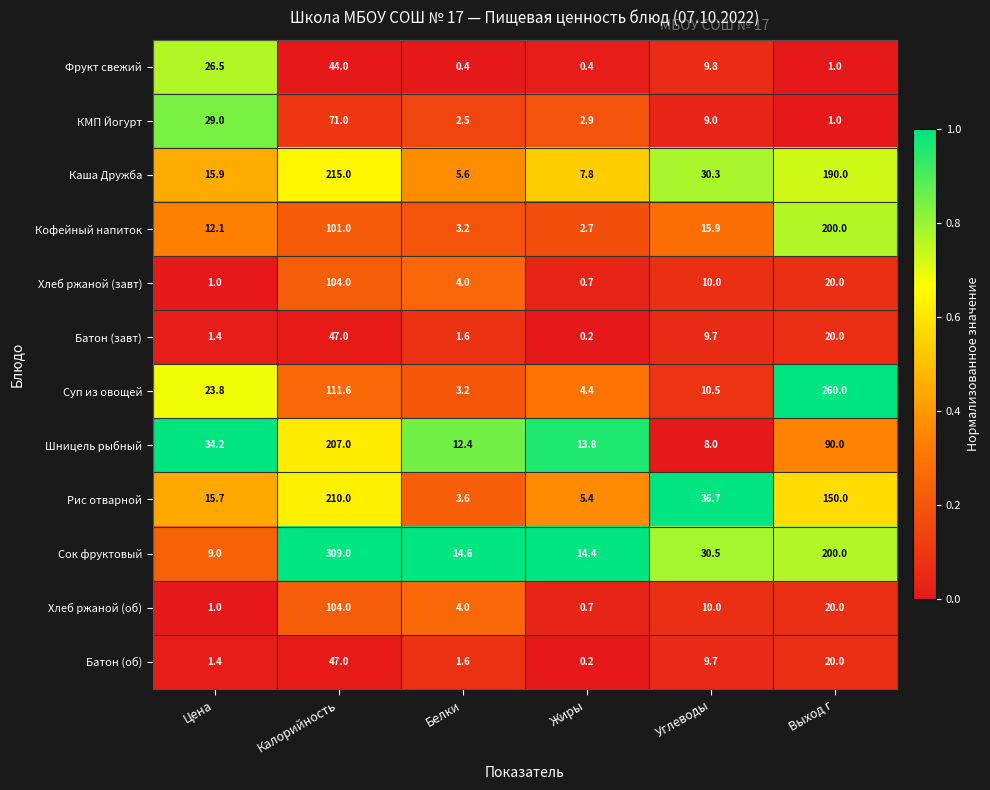

Is it true that Хлеб ржаной (об) equals 60.5 at Калорийность?

False